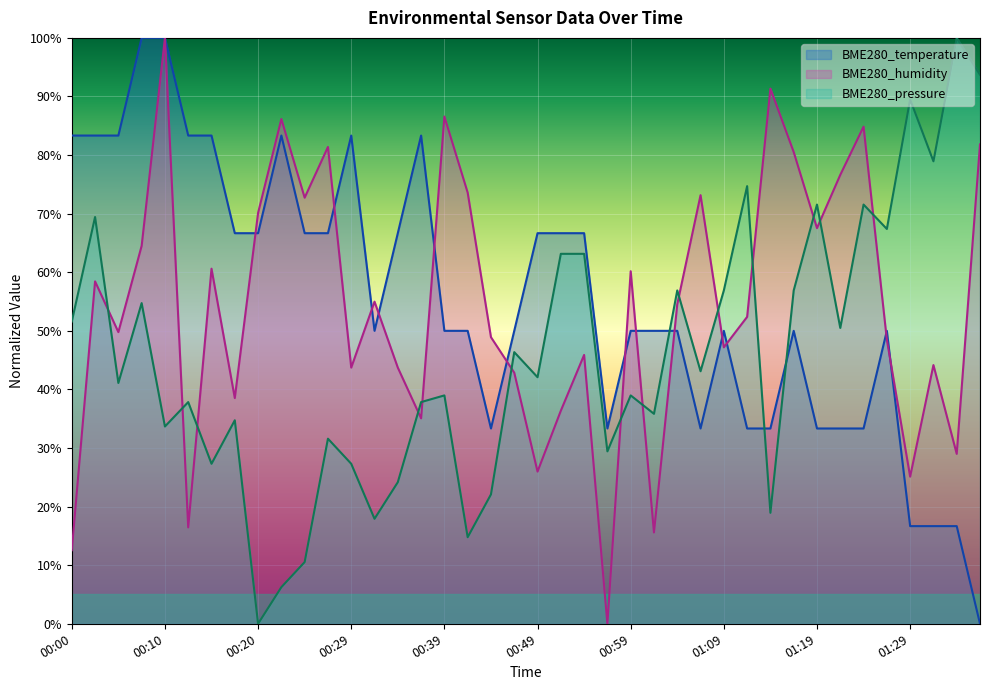

True or false: BME280_temperature and BME280_pressure intersect in this chart.

True